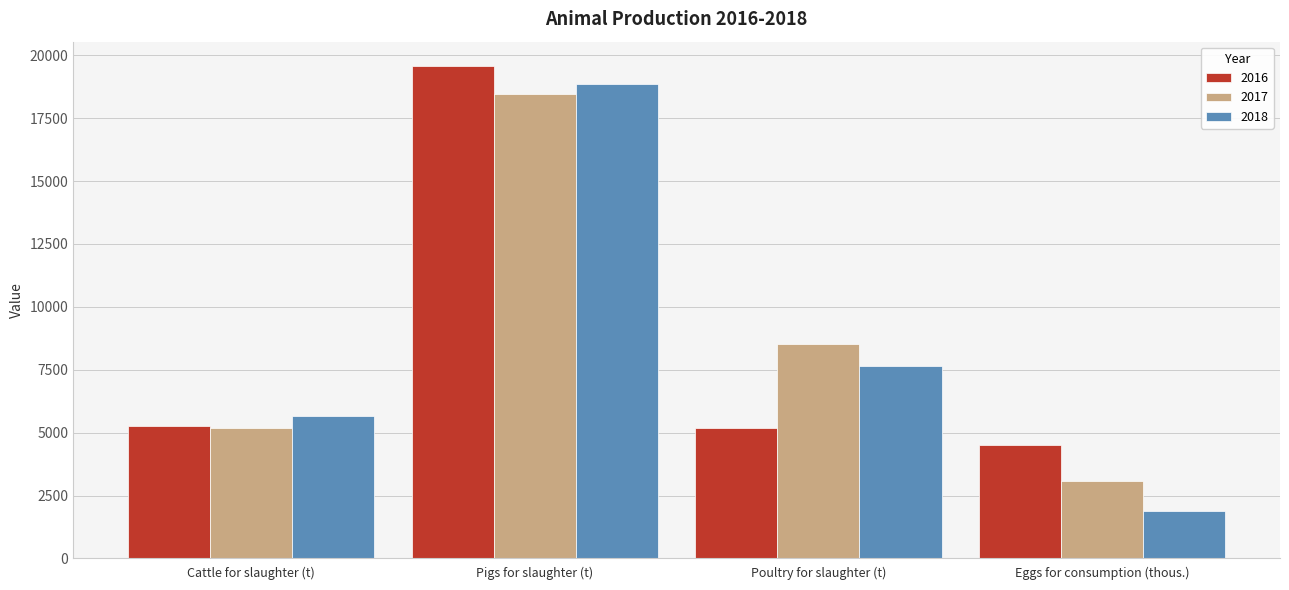

How many values in the 2017 series exceed 8533?

2